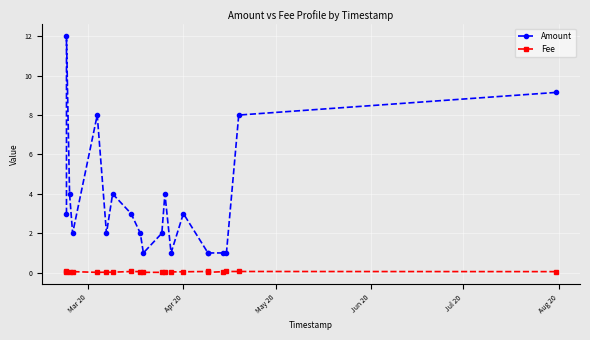

The value of Fee at Jul 20 is 0.0. True or false?

True